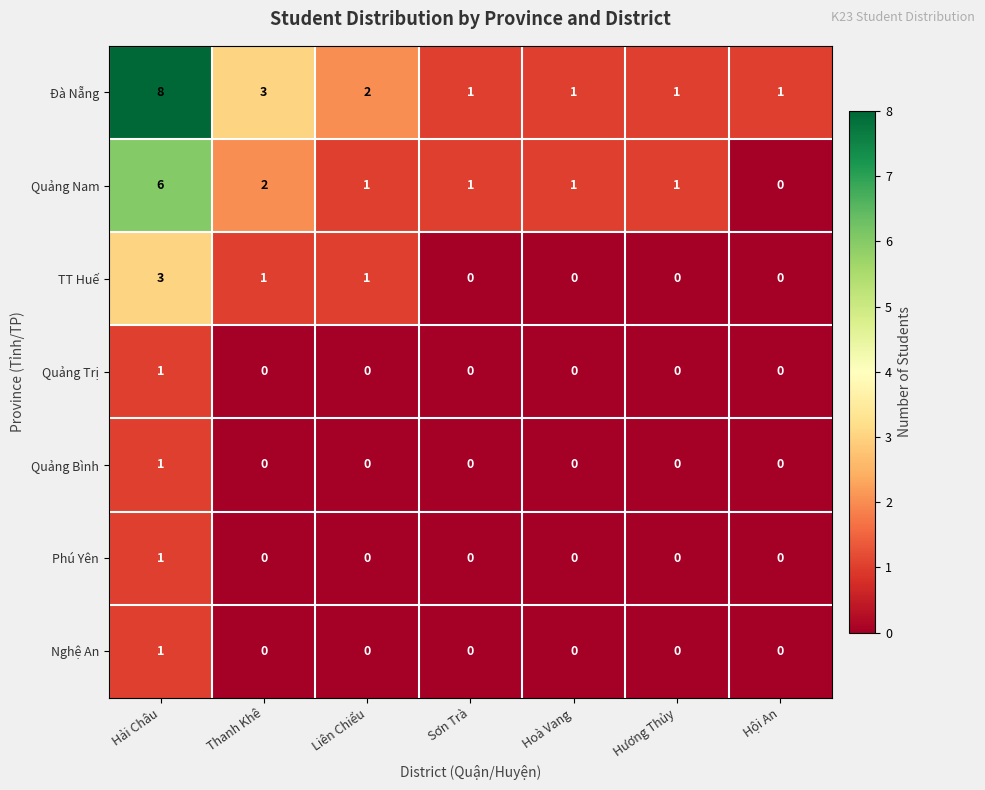

What is the sum of the TT Huế values at Hải Châu and Hoà Vang?

3